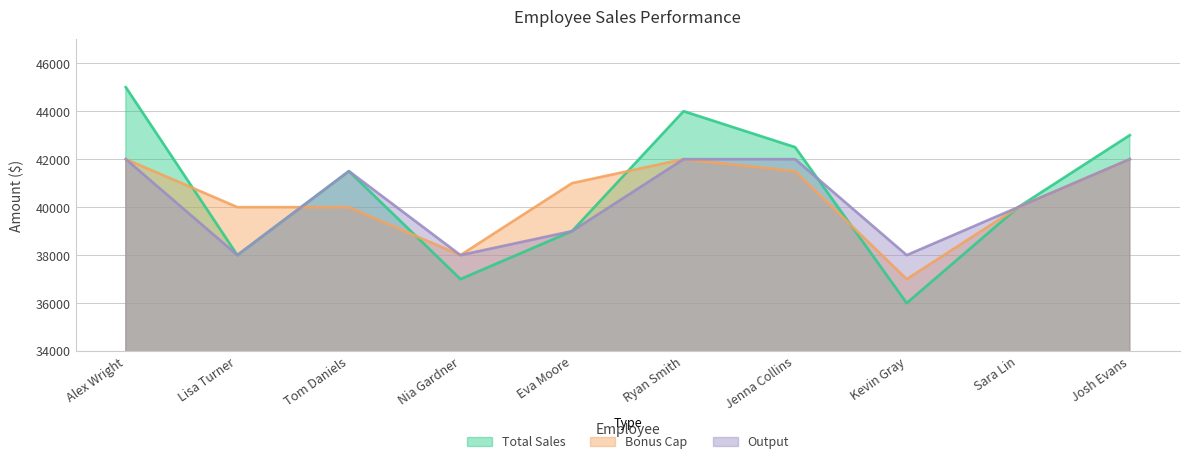

Does the chart have visible grid lines?

Yes